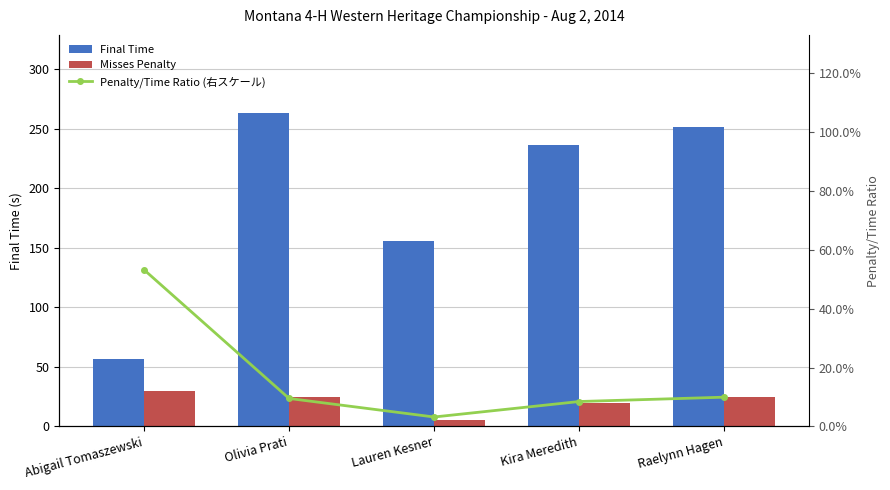

Reading right to left, list all the values displayed in this chart.

Final Time: 251.5	236.3	155.9	263.0	56.4
Misses Penalty: 25.0	20.0	5.0	25.0	30.0
Penalty/Time Ratio (右スケール): 0.1	0.1	0.0	0.1	0.5